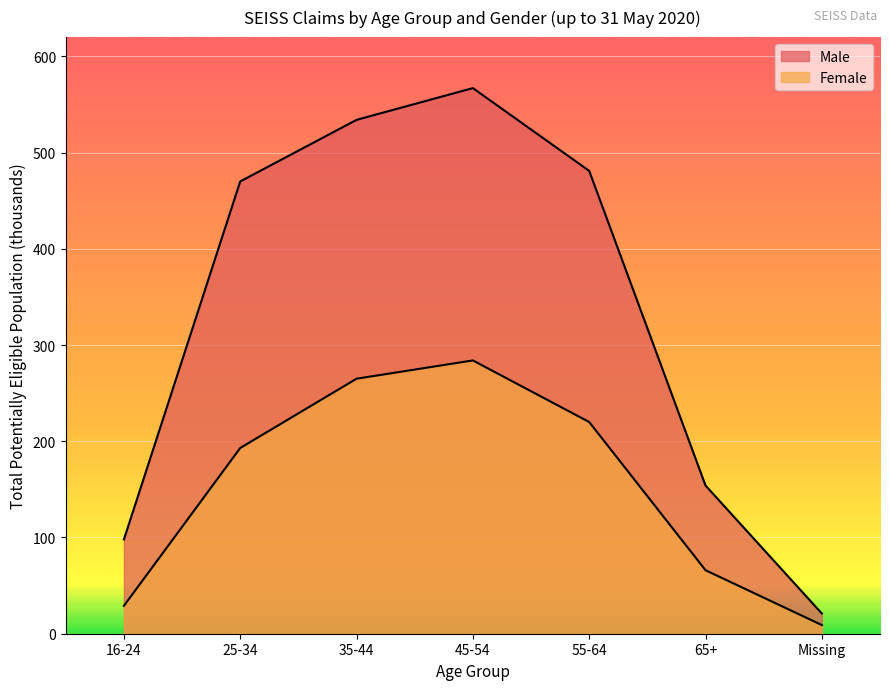

What is the difference between the maximum and second lowest values in the Male series?

469